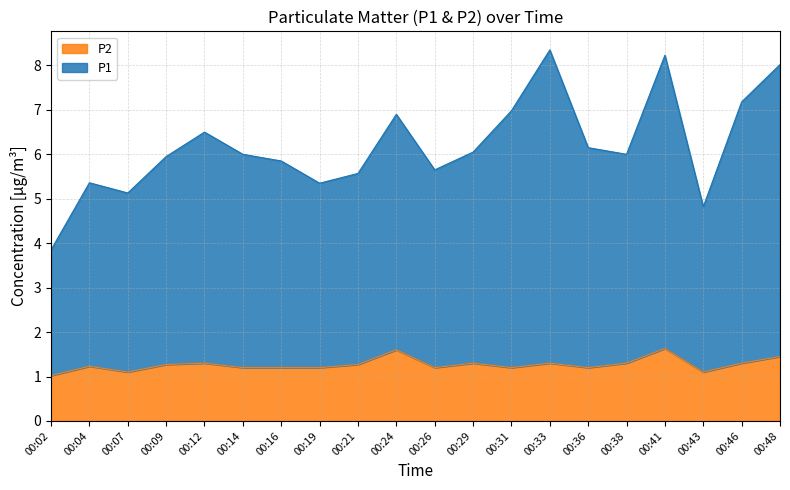

Where is the first local minimum for P2?

00:07